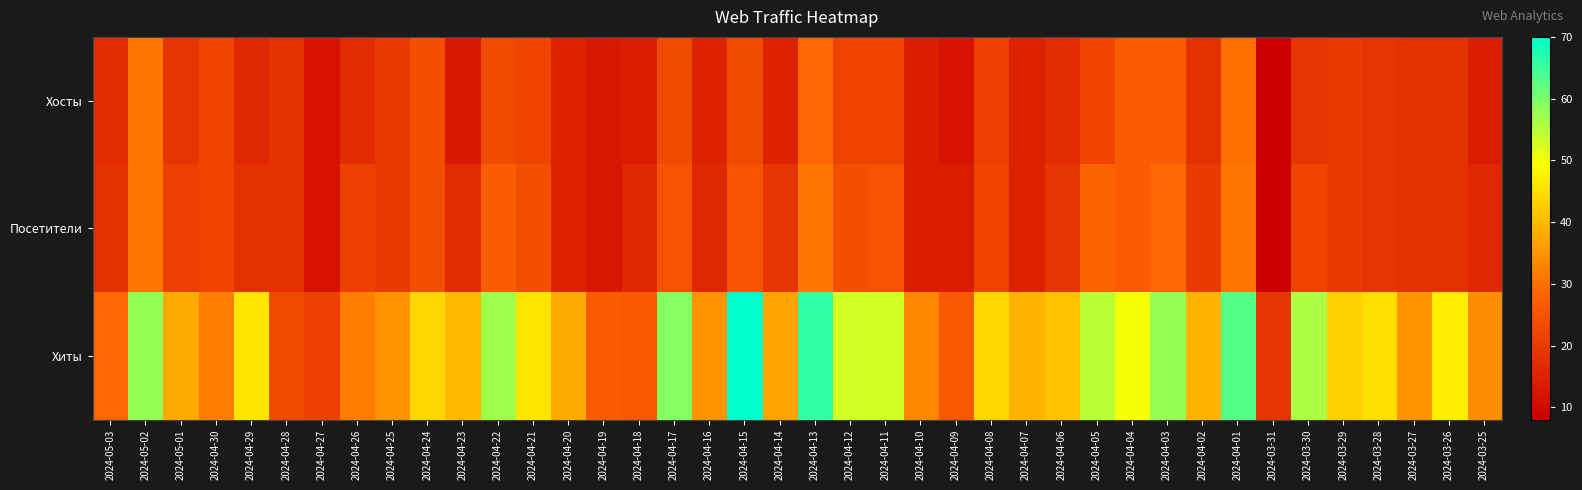

At which category does the chart reach its minimum across all series?

2024-03-31